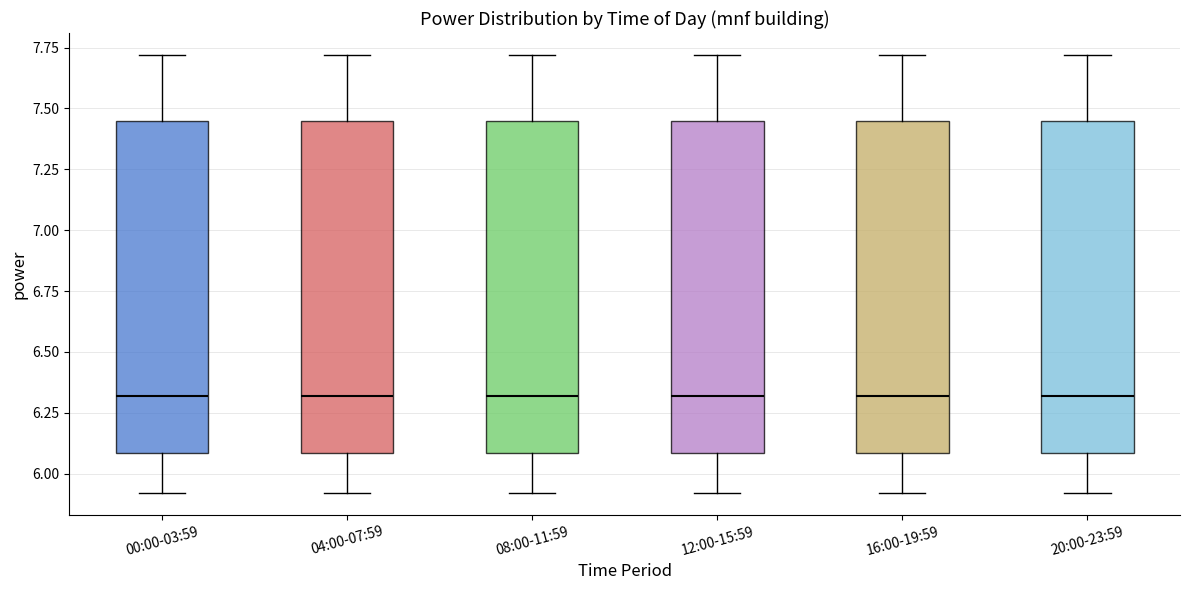

Reading left to right, transcribe this box plot: for each box, give where its median line is, the range the box spans, and where its two whiskers end, as read against the y-axis. The values are not printed on the chart, so give them approximately, as read against the axis.

00:00-03:59: median 6.30, box 6.10 to 7.45, whiskers 5.90 to 7.70
04:00-07:59: median 6.30, box 6.10 to 7.45, whiskers 5.90 to 7.70
08:00-11:59: median 6.30, box 6.10 to 7.45, whiskers 5.90 to 7.70
12:00-15:59: median 6.30, box 6.10 to 7.45, whiskers 5.90 to 7.70
16:00-19:59: median 6.30, box 6.10 to 7.45, whiskers 5.90 to 7.70
20:00-23:59: median 6.30, box 6.10 to 7.45, whiskers 5.90 to 7.70